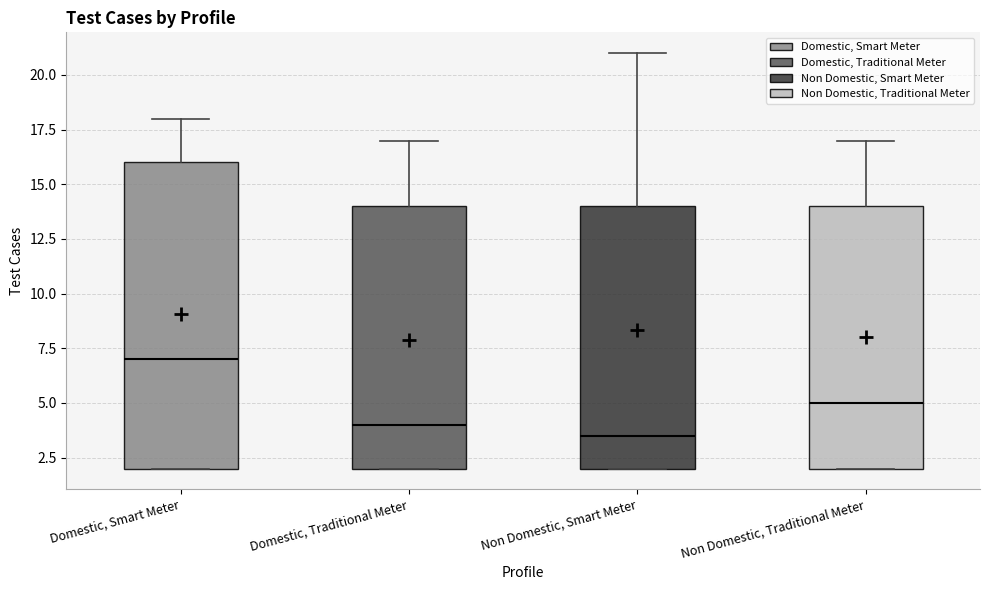

Which box has the lowest median line?

Non Domestic, Smart Meter